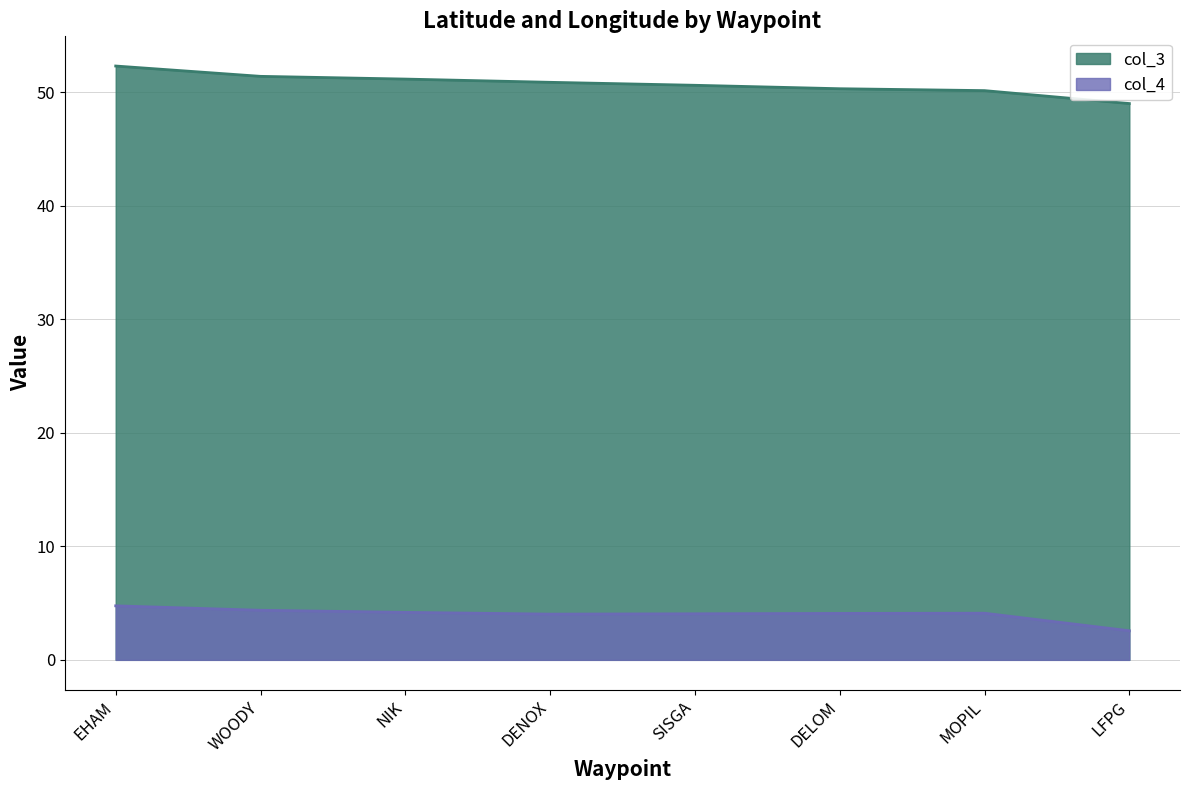

At which label is col_3 closest to 50?

MOPIL